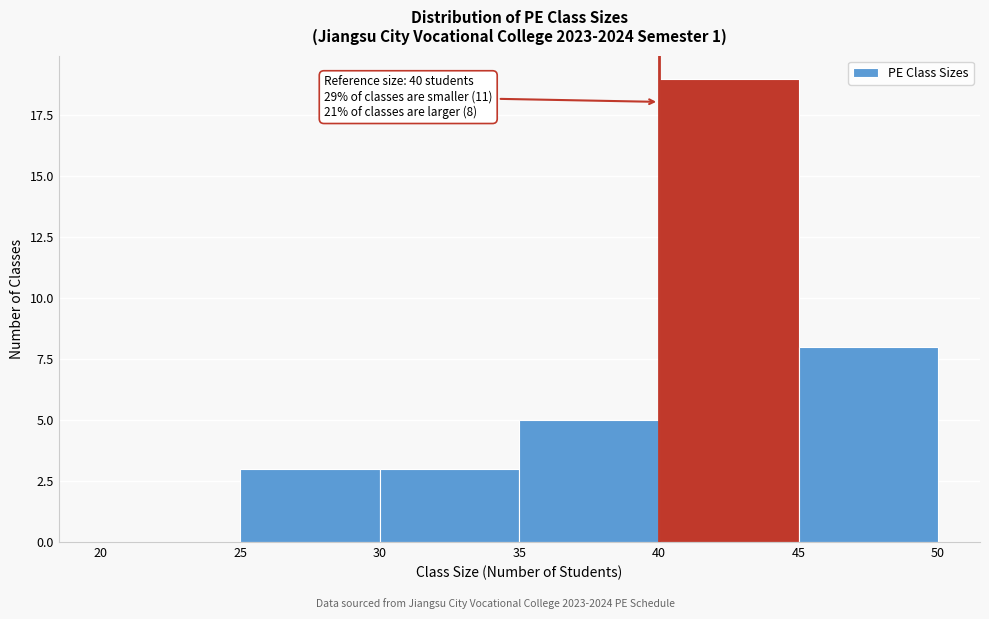

Which range on the x-axis has the tallest bar?

40 to 45